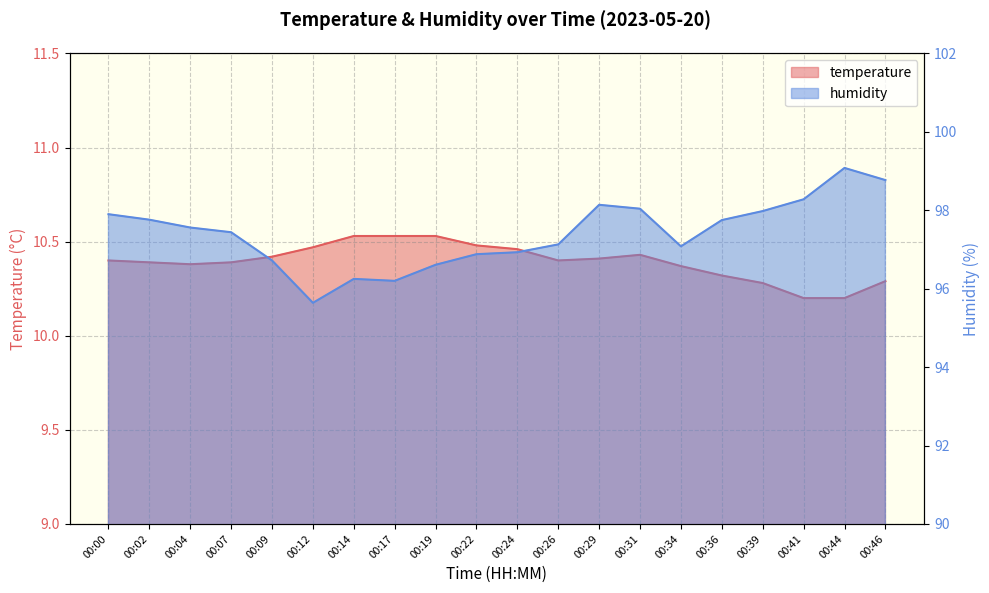

Which label corresponds to the smallest value in the chart?

00:41